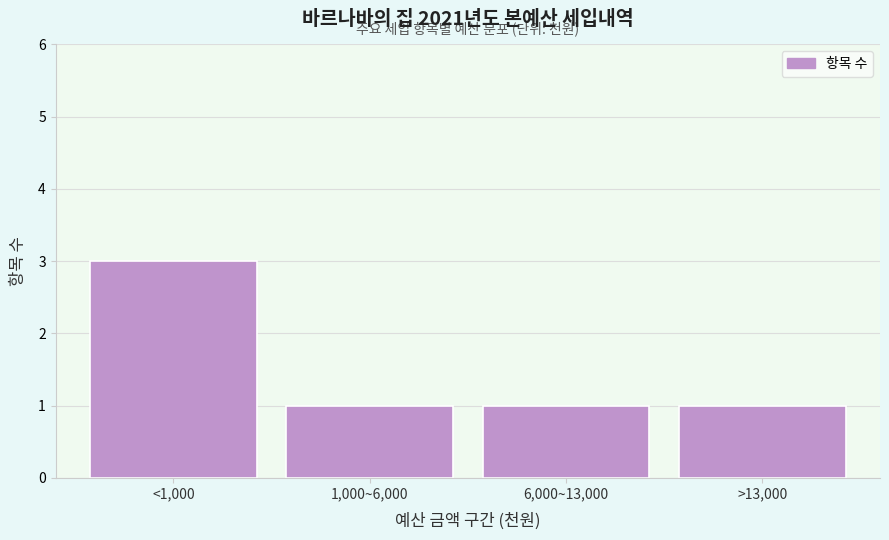

Reading right to left, extract all data points from this chart.

1	1	1	3